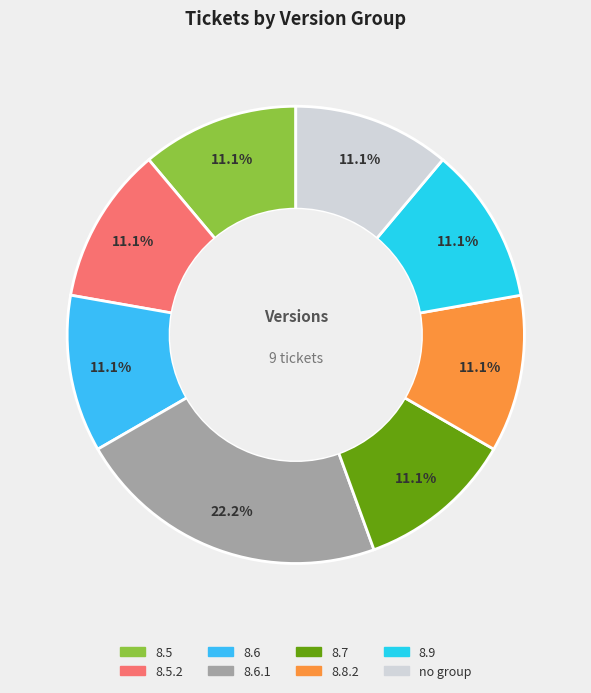

How many segments does this pie chart have?

8